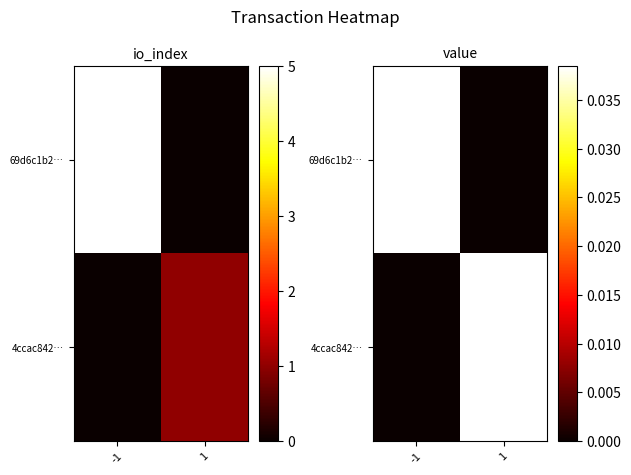

List the labels in order of 4ccac842… value, smallest first.

-1, 1